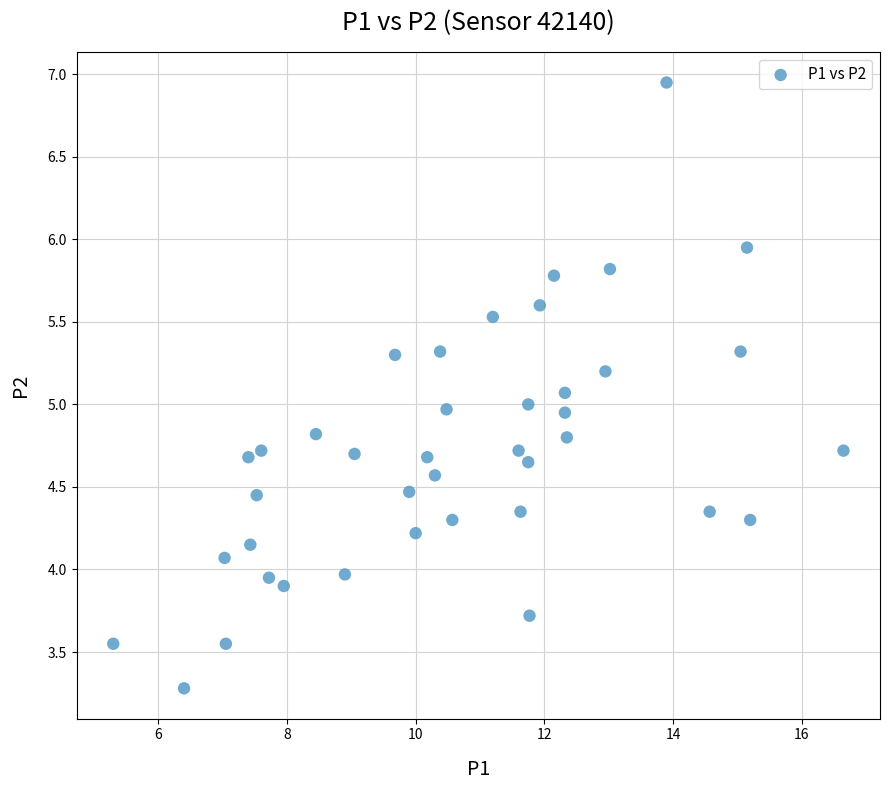

What is the range of Y values (max minus min)?

3.7